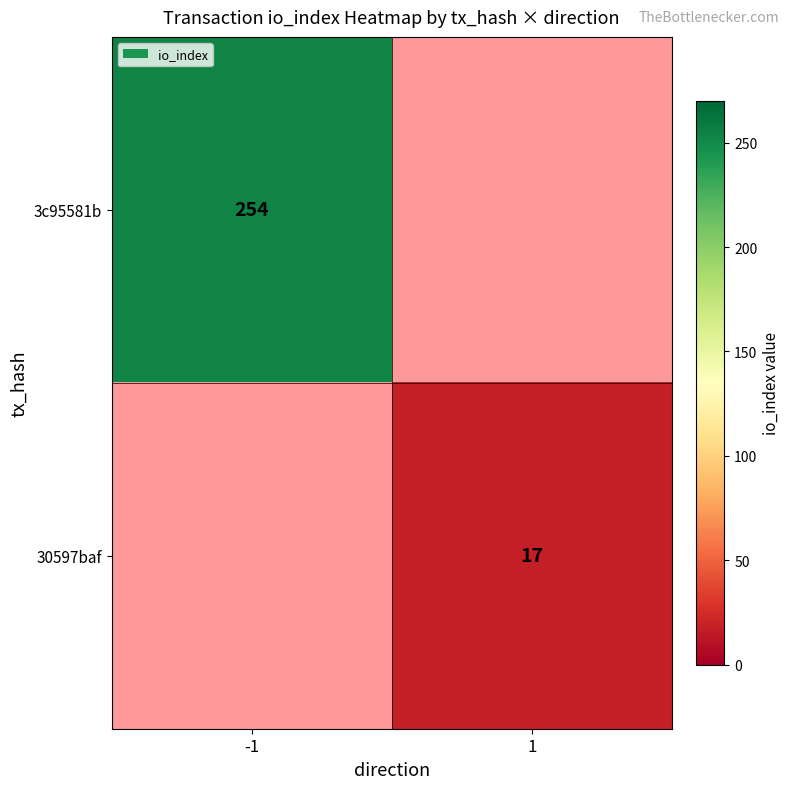

The 3c95581b series shows 254 at -1. True or false?

True